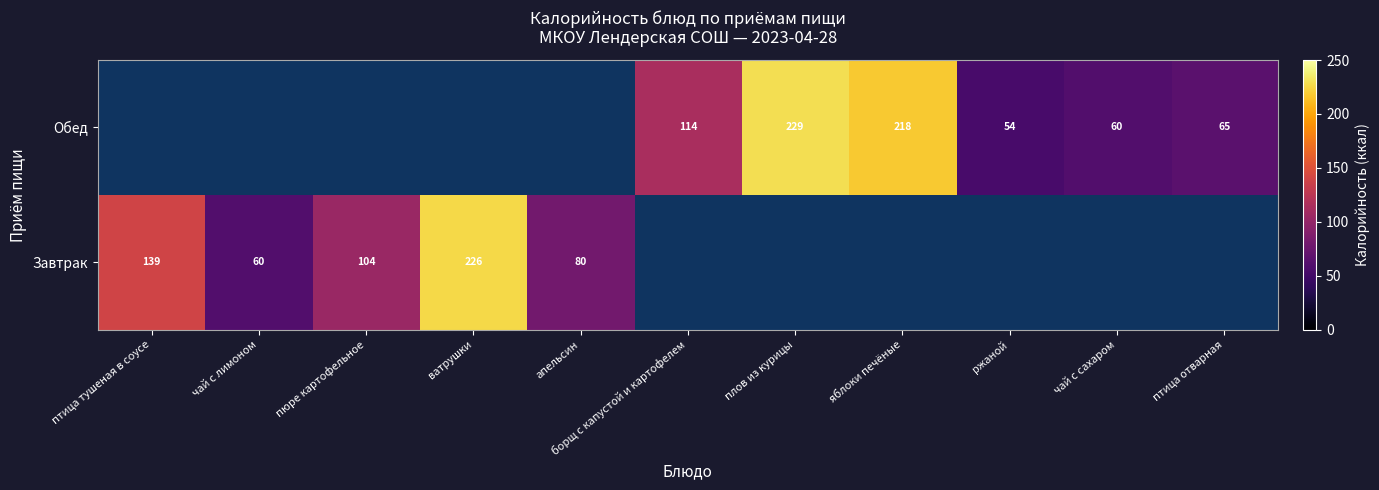

The value of Завтрак at птица тушеная в соусе is 139. True or false?

True